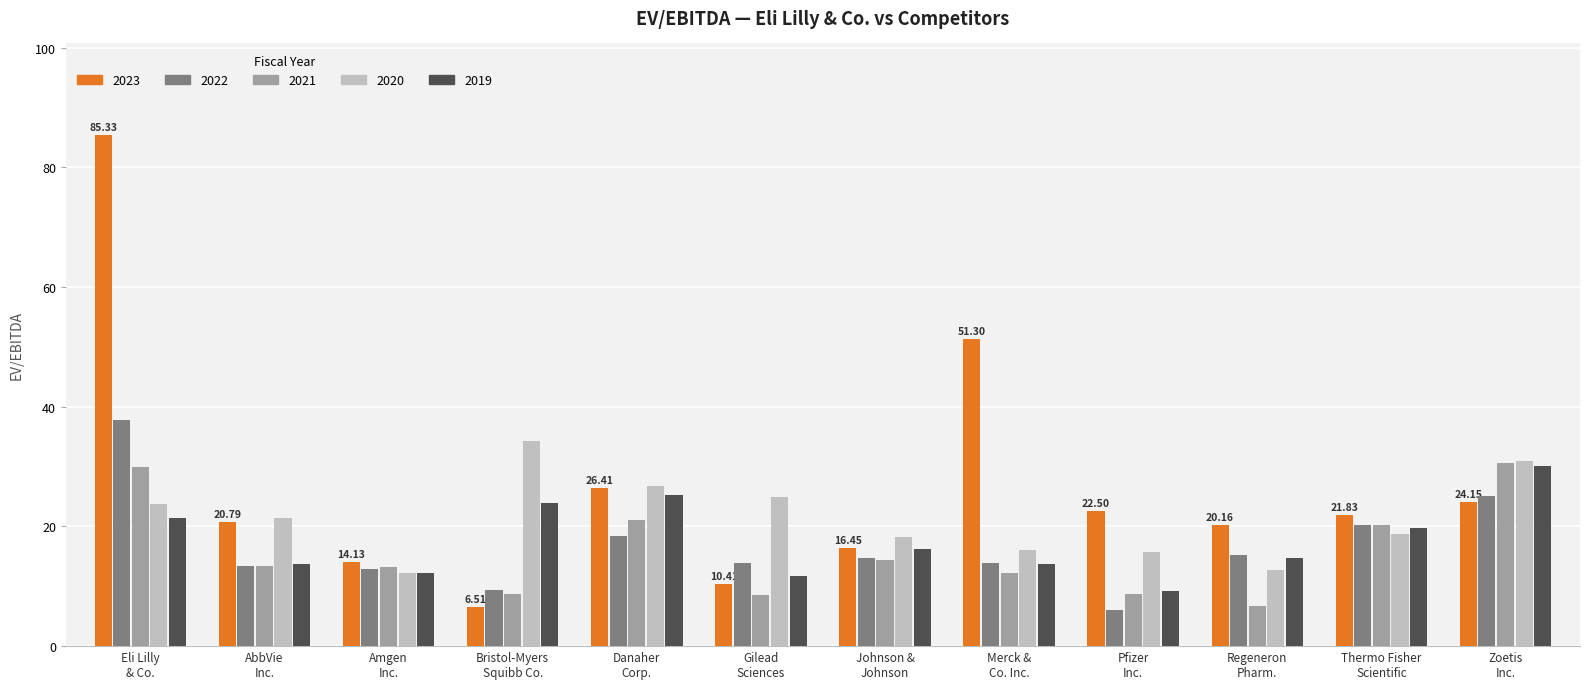

What is the difference between the maximum and minimum values in the 2020 series?

22.1